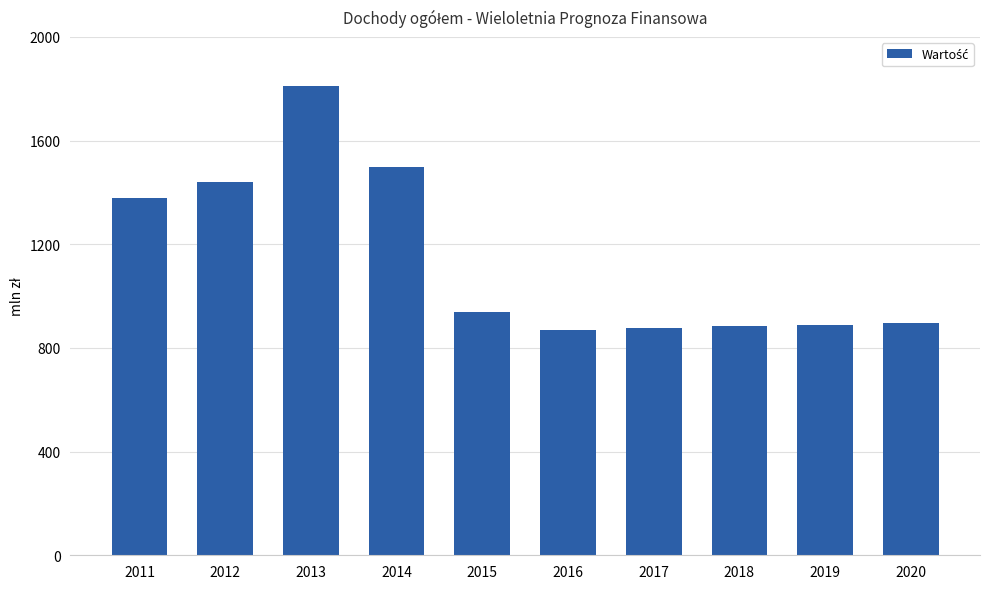

Does the chart contain any negative values?

No